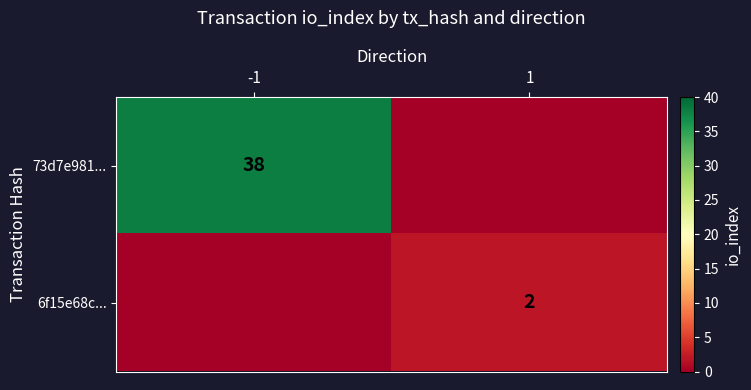

The value of 73d7e981... at -1 is 10. True or false?

False